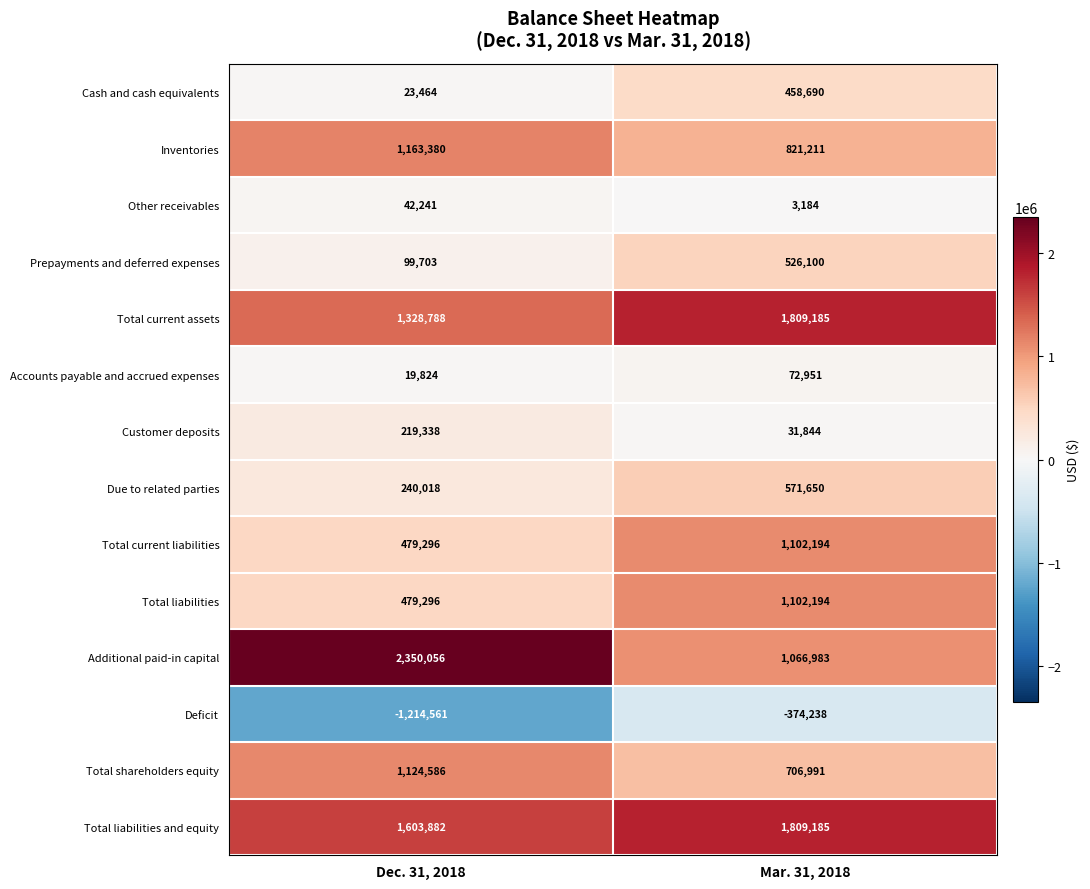

Which category has the highest value across all series?

Dec. 31, 2018